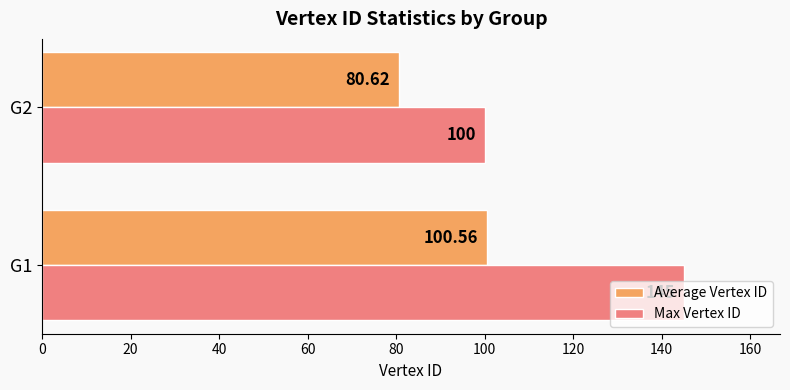

List the series in order of their peak value, highest first.

Max Vertex ID, Average Vertex ID